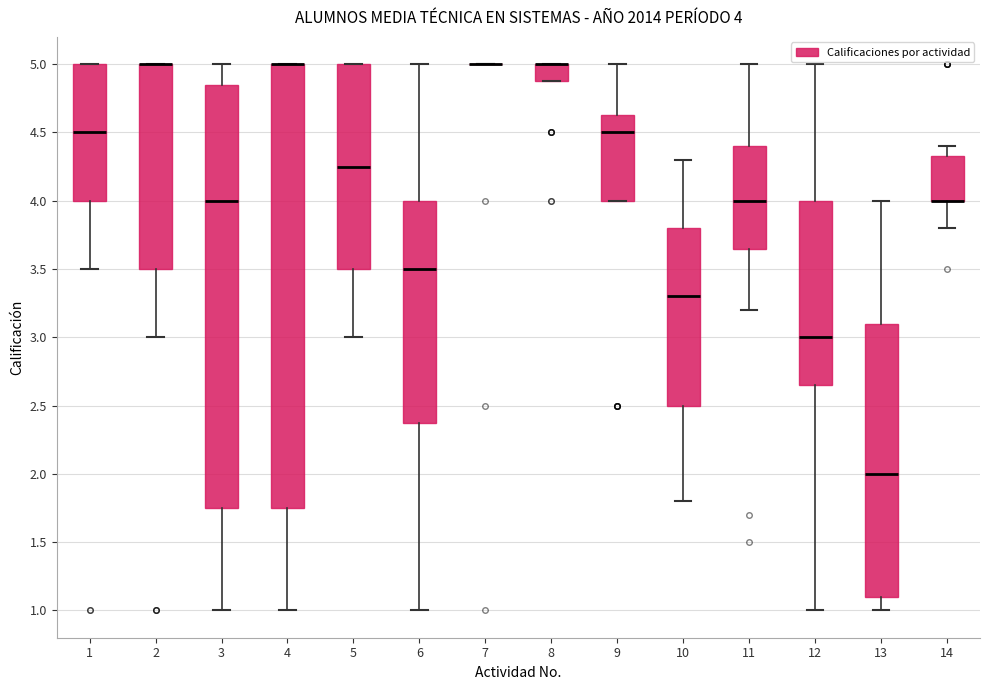

Which box is the tallest, from its lower edge to its upper edge?

4